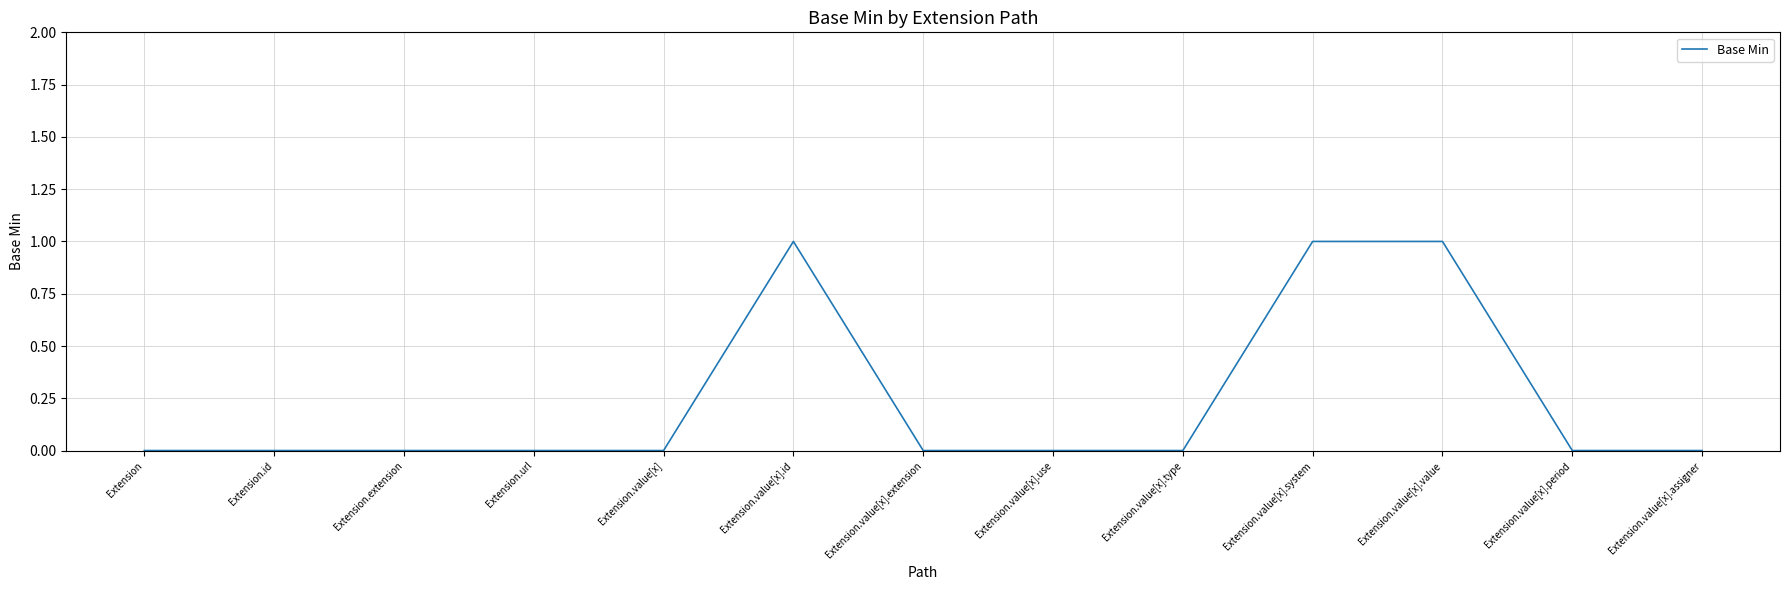

True or false: the data shows 0 at Extension.value[x].period.

True